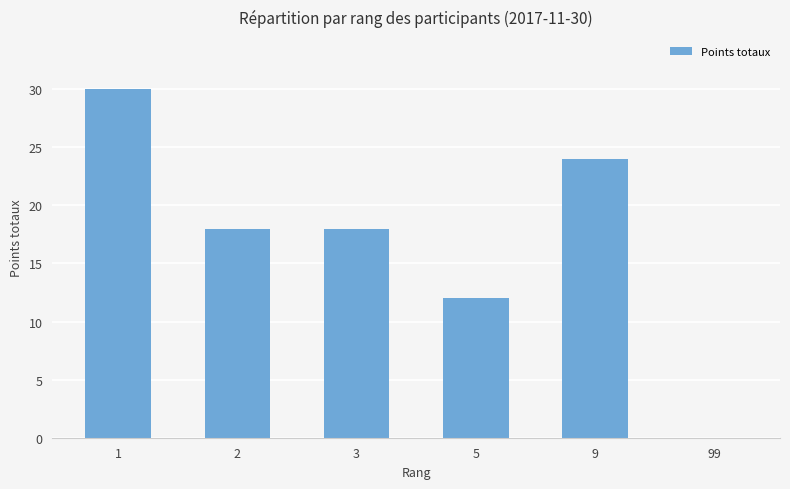

What is the approximate value at 9?

24